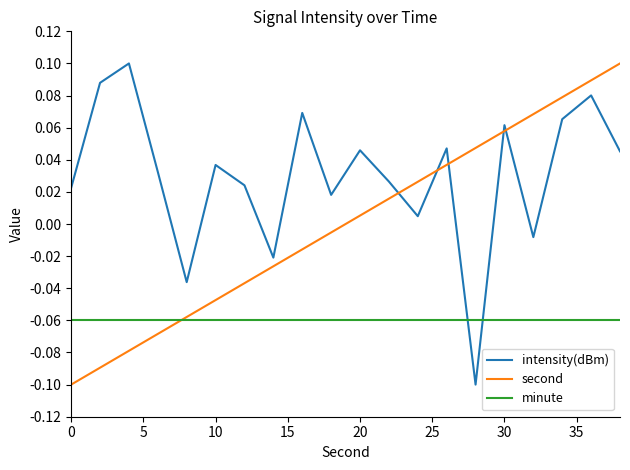

Which series has the largest total across all categories?

intensity(dBm)